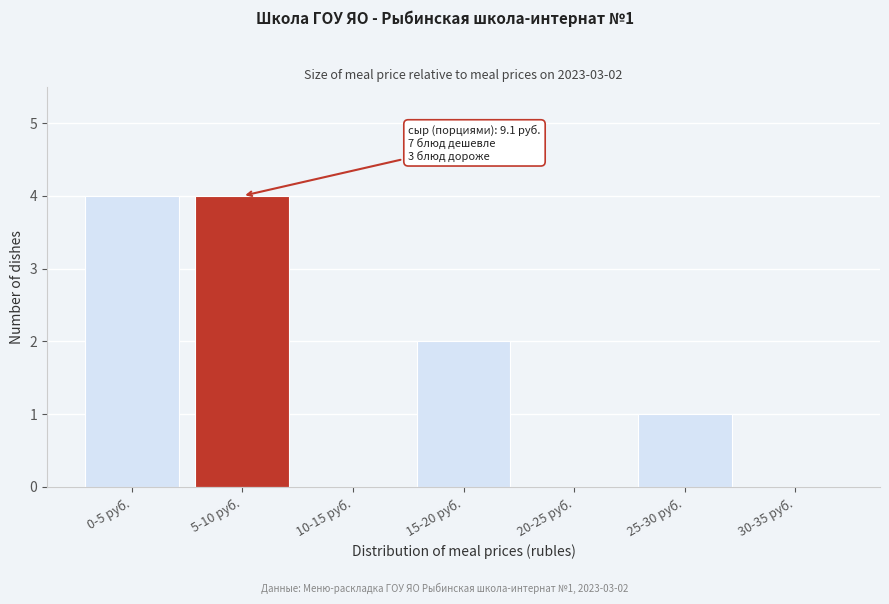

Reading right to left, list all the values displayed in this chart.

30-35 руб.=0	25-30 руб.=1	20-25 руб.=0	15-20 руб.=2	10-15 руб.=0	5-10 руб.=4	0-5 руб.=4